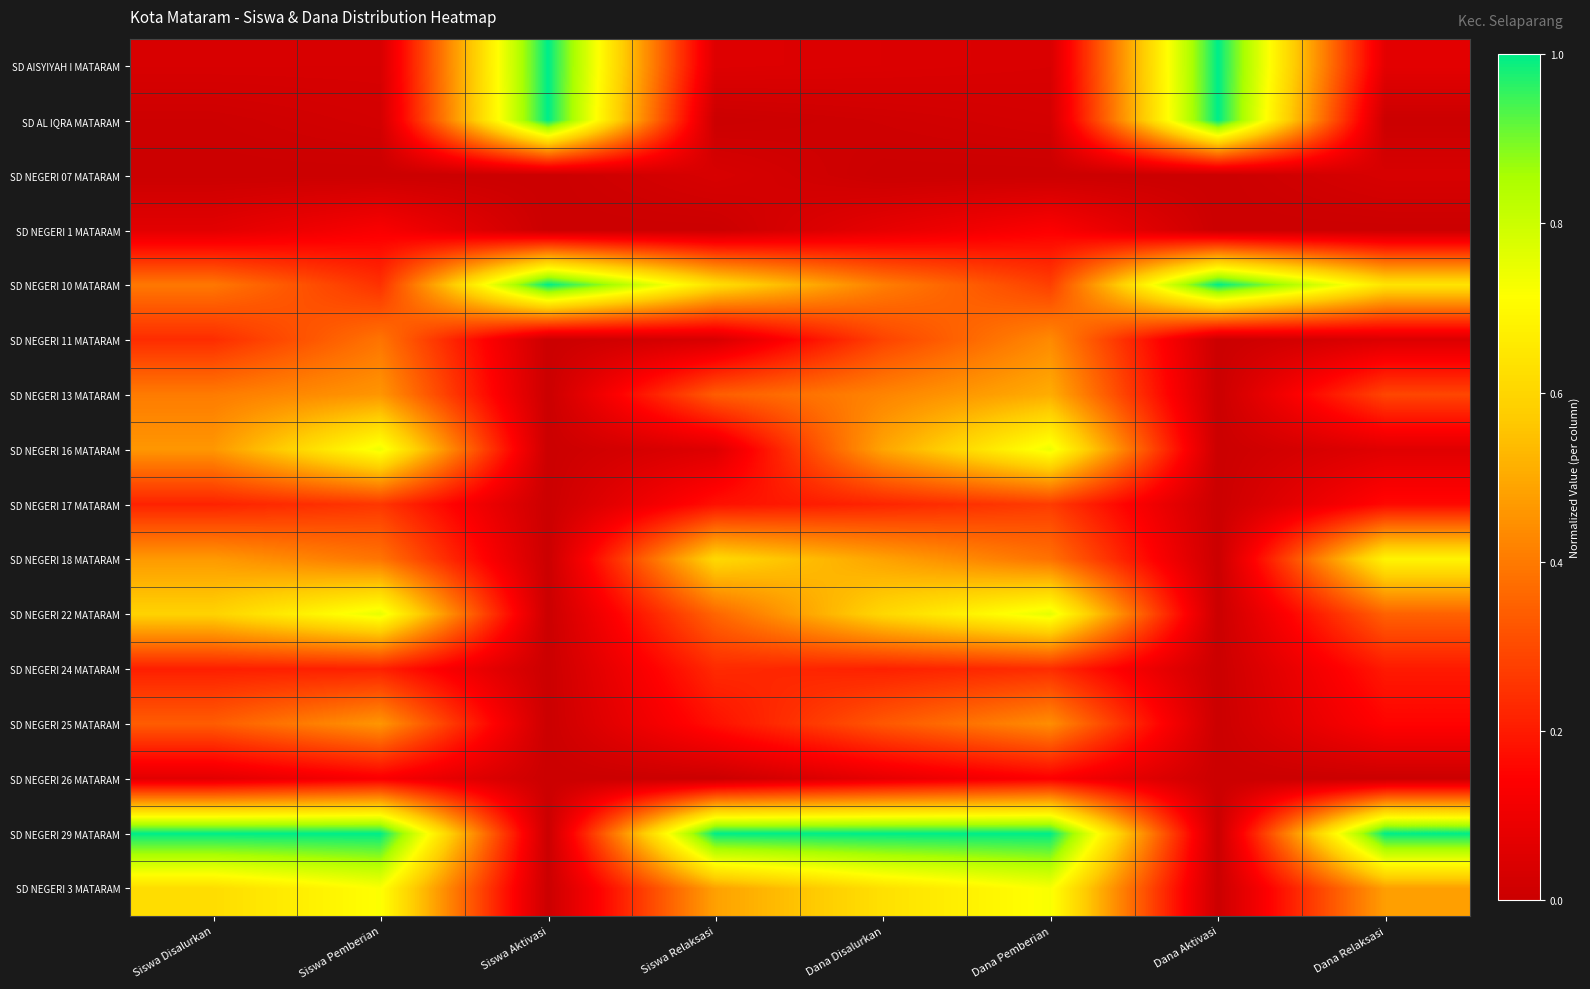

Which series has the largest total across all categories?

SD NEGERI 29 MATARAM